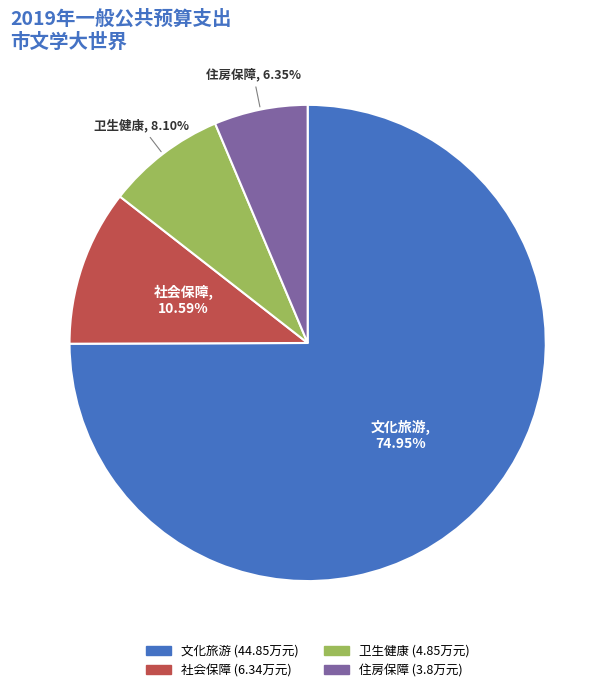

Rank the categories by value from lowest to highest.

住房保障, 卫生健康, 社会保障, 文化旅游